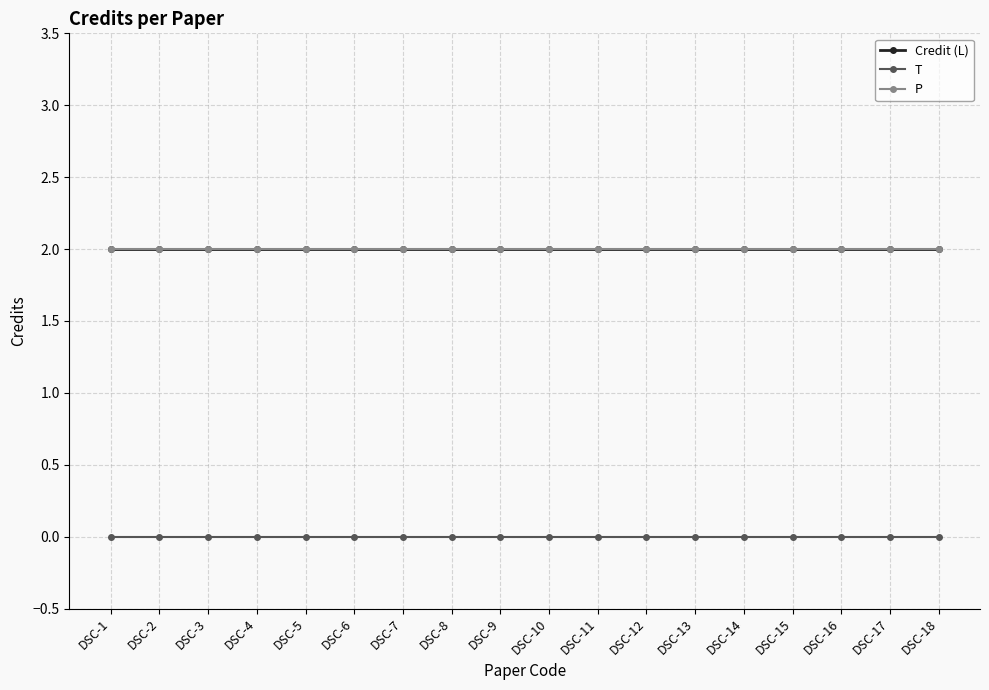

Is this an area chart (filled region under the line)?

No